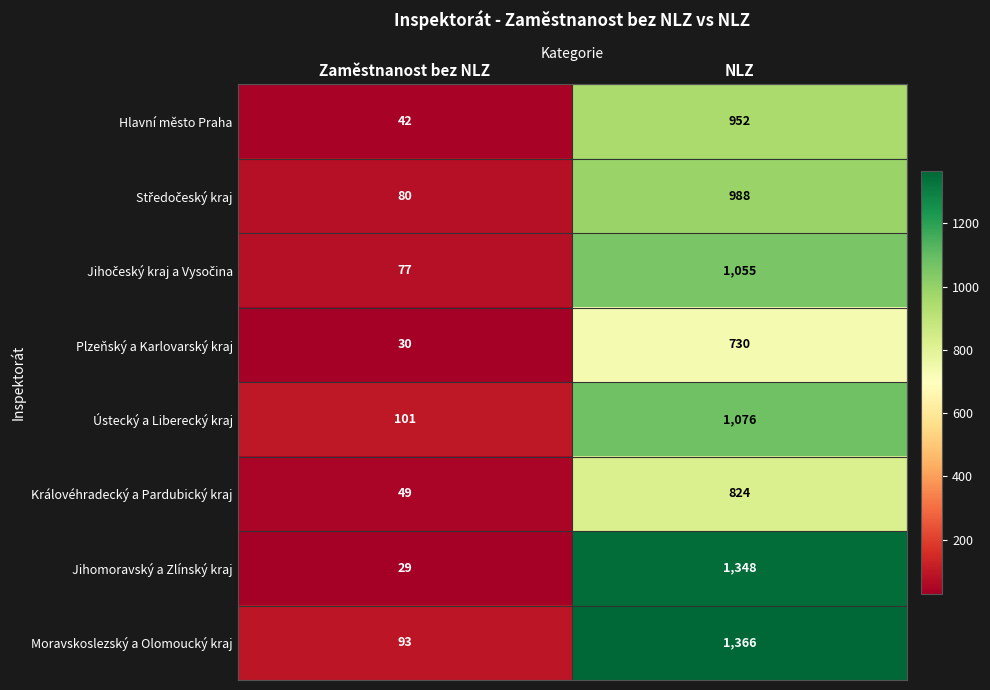

Which label corresponds to the smallest value in the chart?

Zaměstnanost bez NLZ